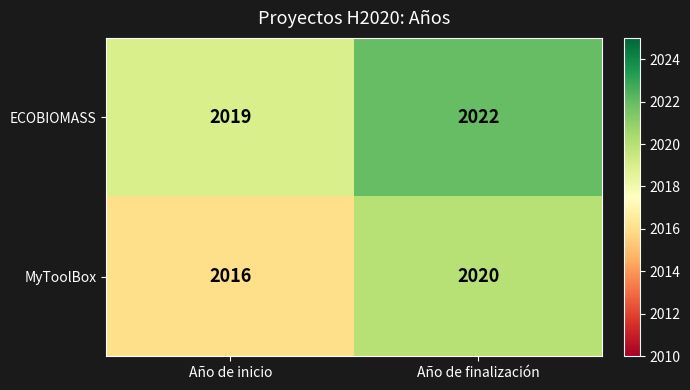

Read the ECOBIOMASS value at Año de finalización.

2022